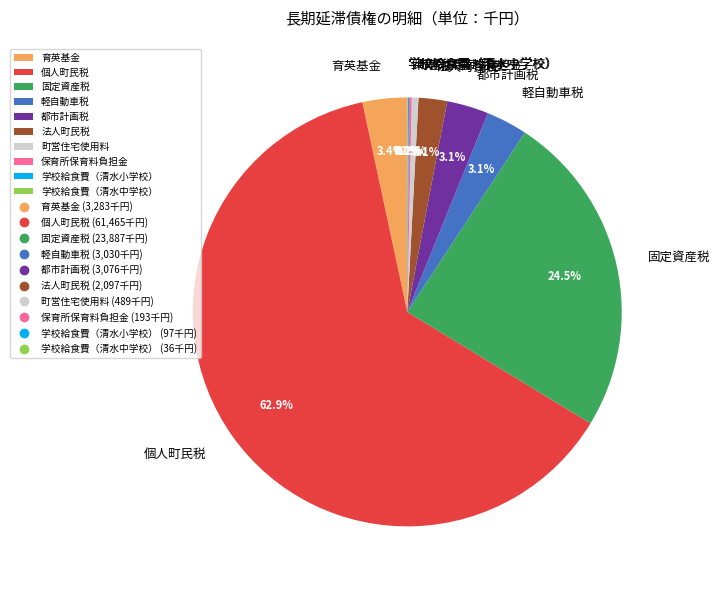

What is the ratio of the value at 都市計画税 to the value at 法人町民税?

1.5